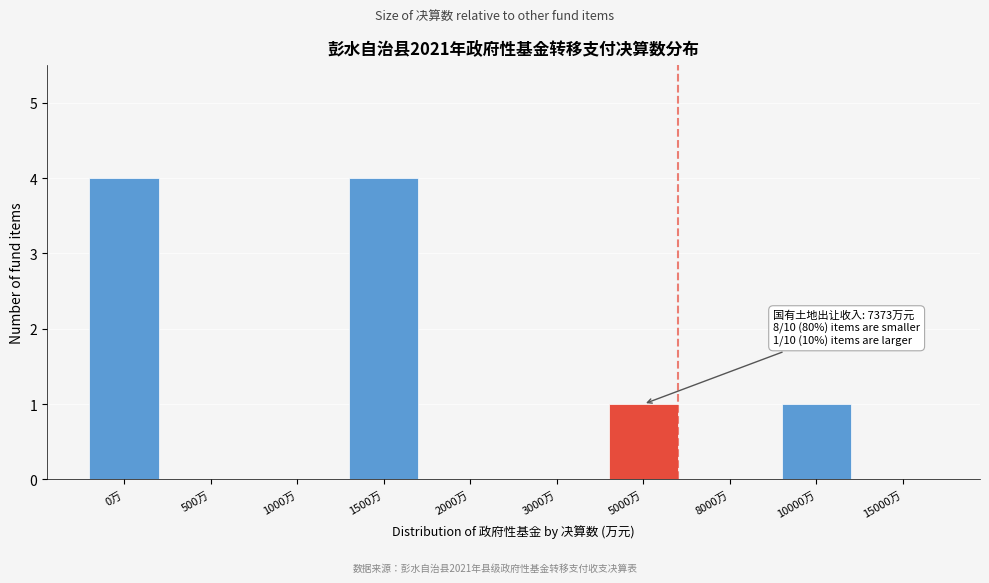

Reading left to right, list all the values displayed in this chart.

0万=4	500万=0	1000万=0	1500万=4	2000万=0	3000万=0	5000万=1	8000万=0	10000万=1	15000万=0